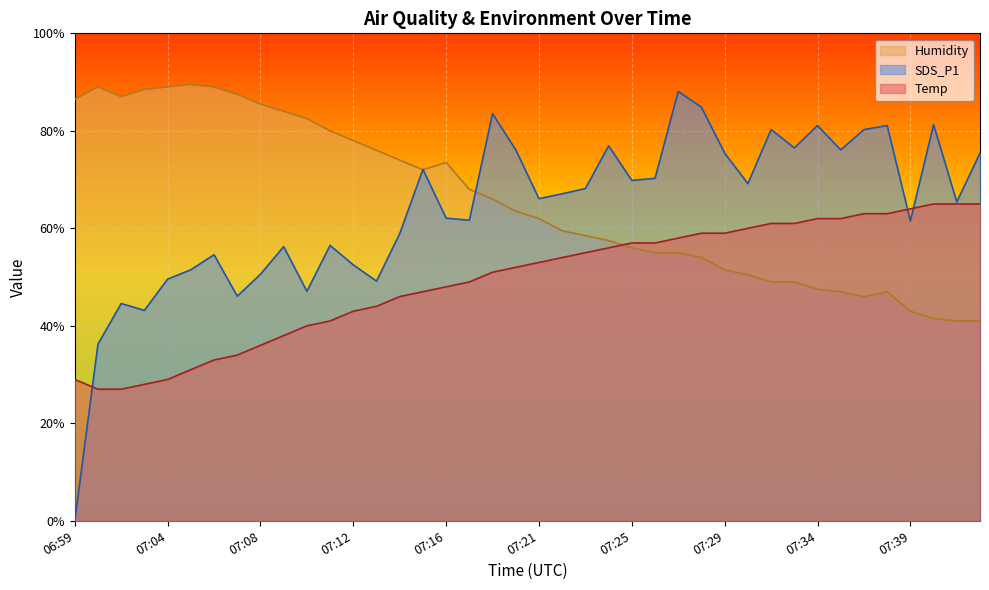

What is the sum of the Temp values at 07:21 and 07:14?

99.0